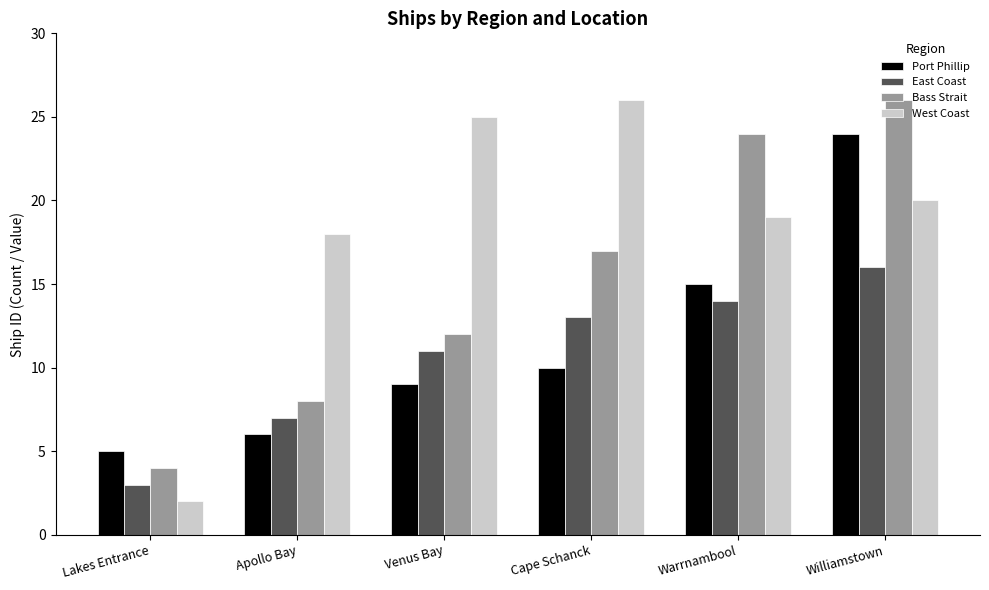

Reading left to right, list all the values displayed in this chart.

Port Phillip: Lakes Entrance=5	Apollo Bay=6	Venus Bay=9	Cape Schanck=10	Warrnambool=15	Williamstown=24
East Coast: Lakes Entrance=3	Apollo Bay=7	Venus Bay=11	Cape Schanck=13	Warrnambool=14	Williamstown=16
Bass Strait: Lakes Entrance=4	Apollo Bay=8	Venus Bay=12	Cape Schanck=17	Warrnambool=24	Williamstown=26
West Coast: Lakes Entrance=2	Apollo Bay=18	Venus Bay=25	Cape Schanck=26	Warrnambool=19	Williamstown=20